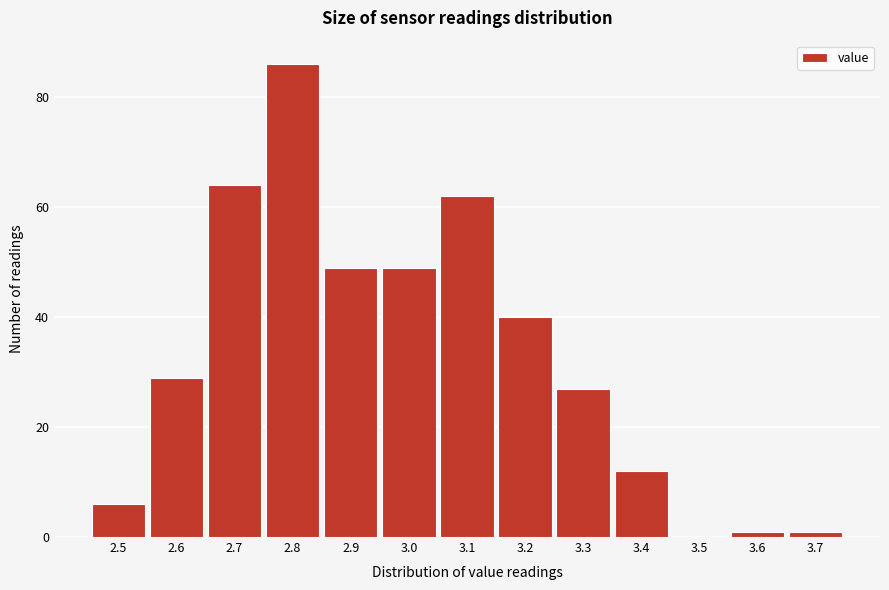

Reading left to right, transcribe all the data shown in this chart.

2.5=6	2.6=29	2.7=64	2.8=86	2.9=49	3.0=49	3.1=62	3.2=40	3.3=27	3.4=12	3.5=0	3.6=1	3.7=1